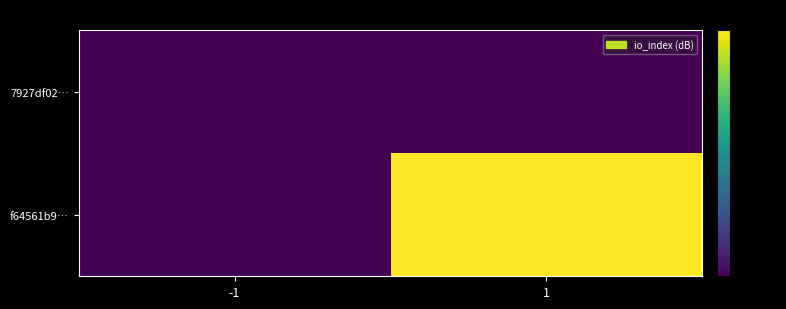

Which series has the widest spread of values?

f64561b9…